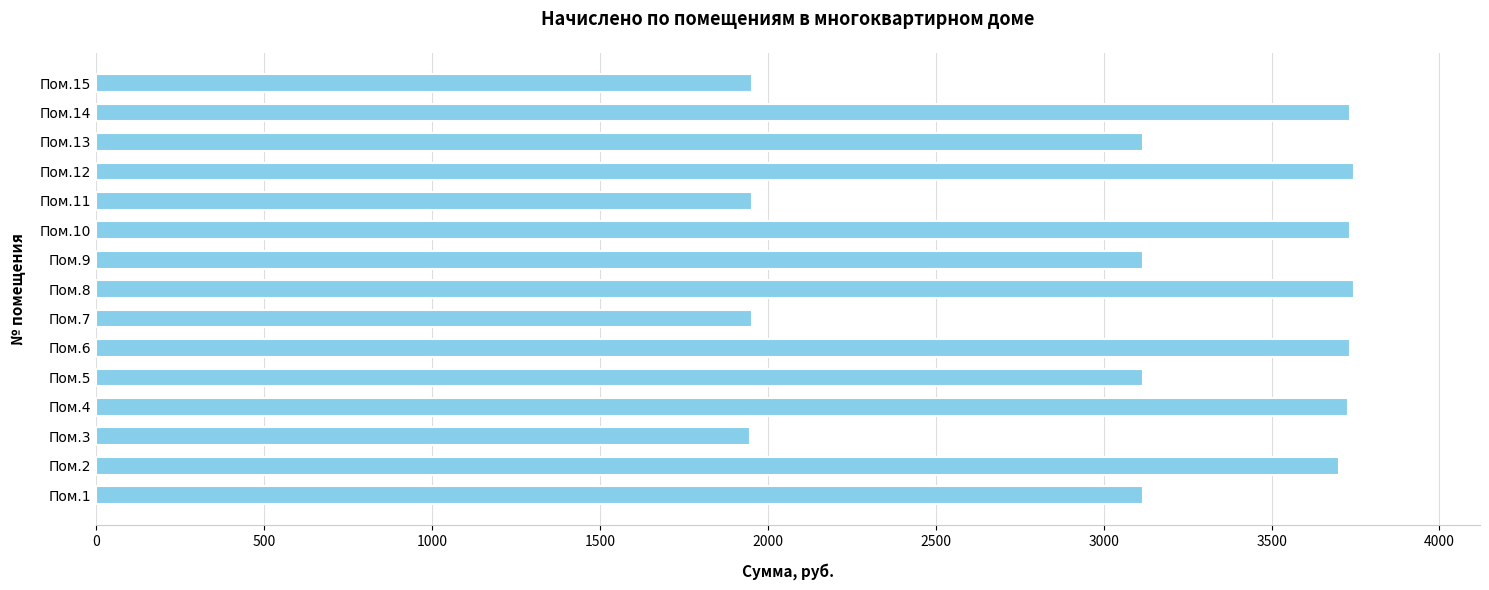

What is the smallest value displayed?

1946.2